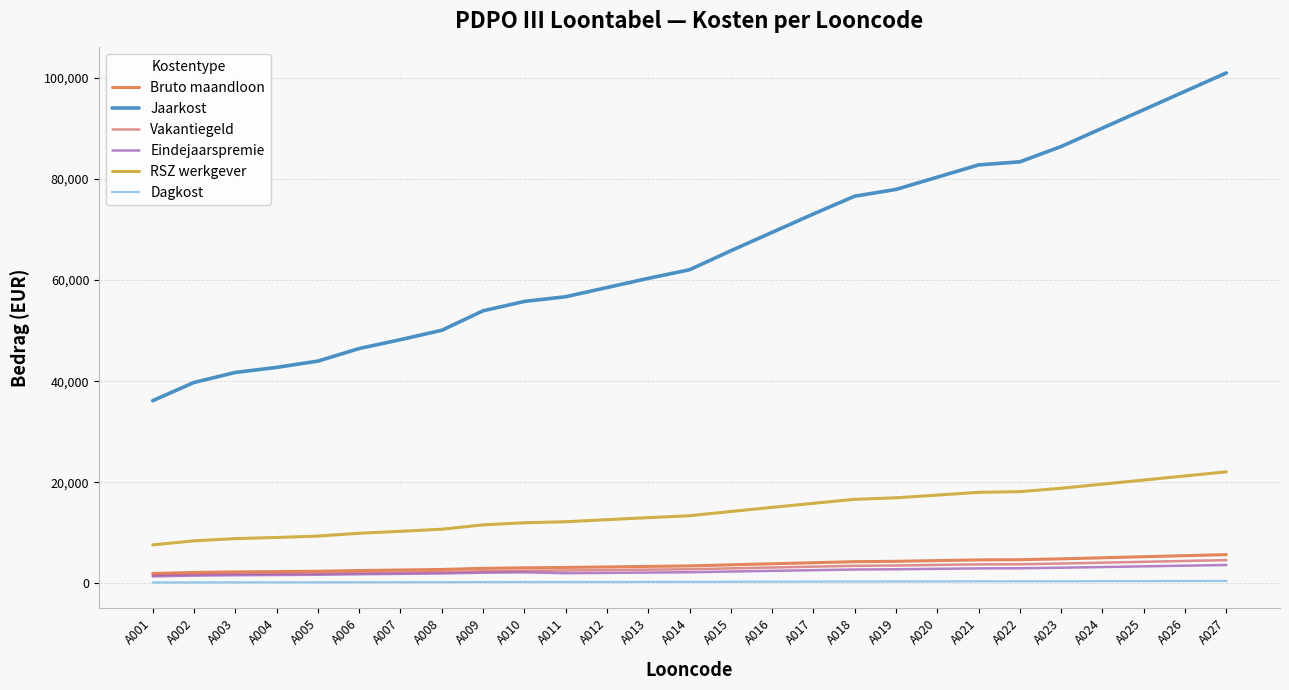

What is the maximum value for Vakantiegeld?

4600.1